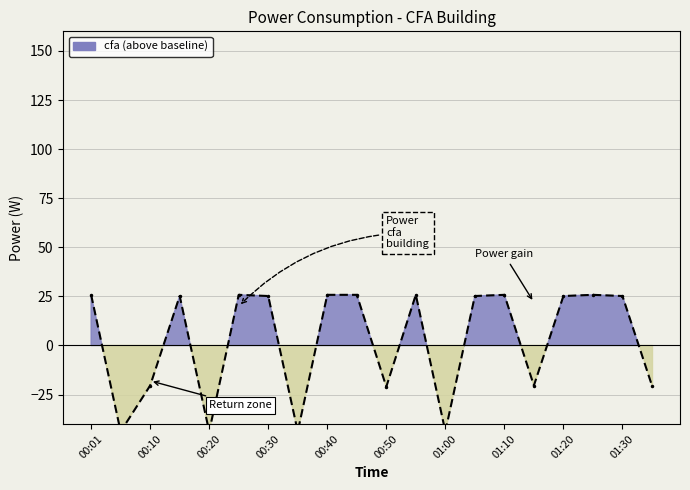

How many data points does each series have?

20